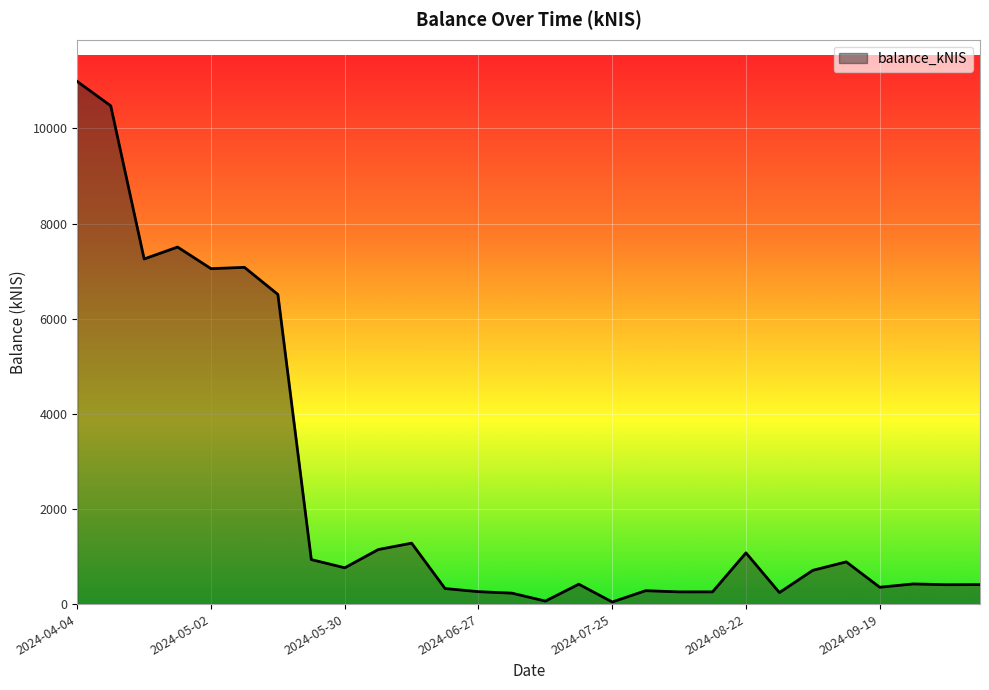

What is the greatest value displayed?

10985.1